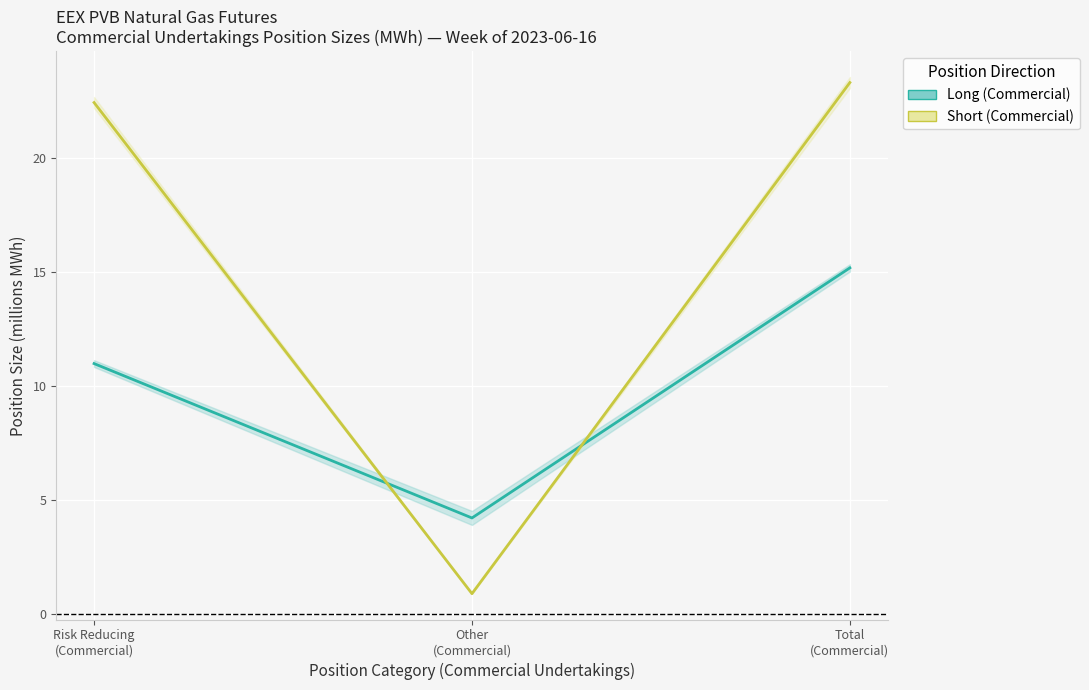

What is the label of the 1st point from the left?

Risk Reducing
(Commercial)